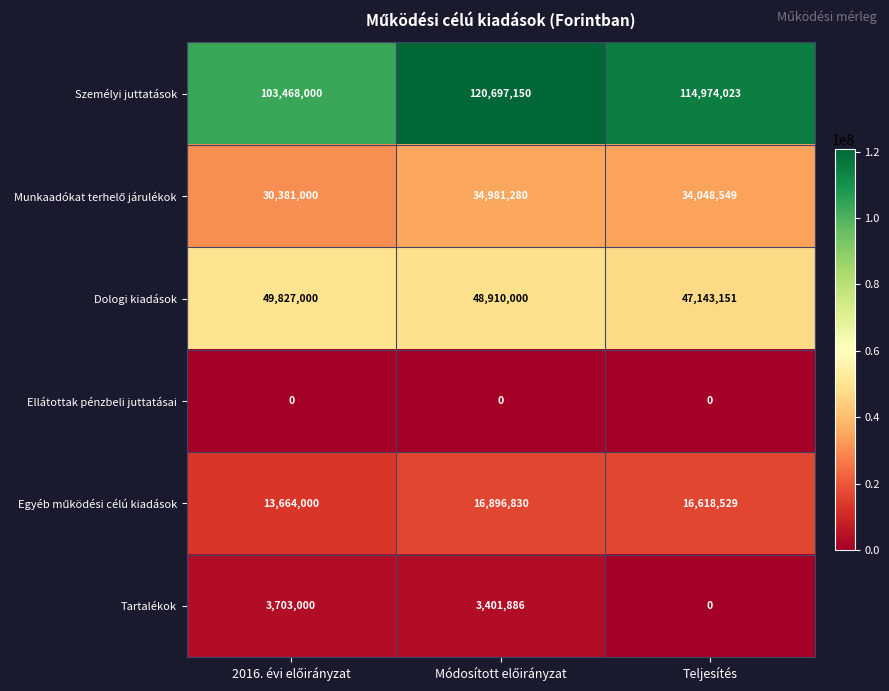

What is the approximate value of Dologi kiadások at Teljesítés, to the nearest 10?

47143150